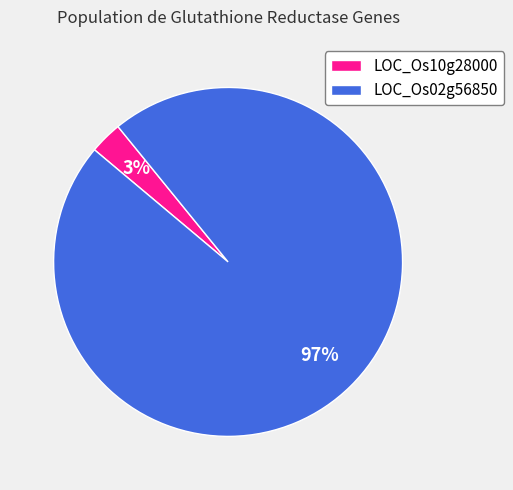

To the nearest percent, what portion does LOC_Os10g28000 represent?

3%